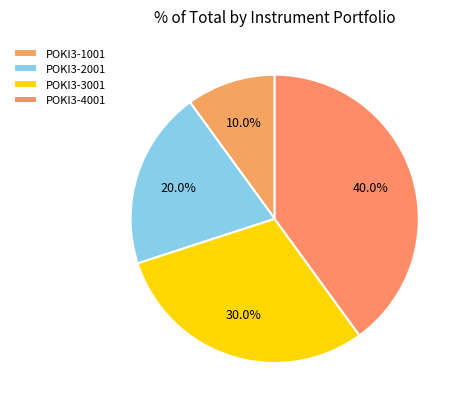

What is the smallest slice in the pie chart?

POKI3-1001